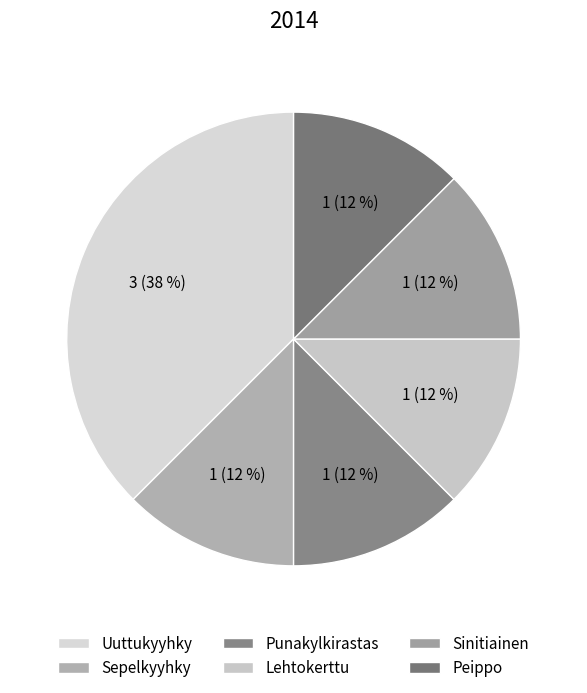

What percentage is the Sinitiainen slice, to the nearest percent?

12%